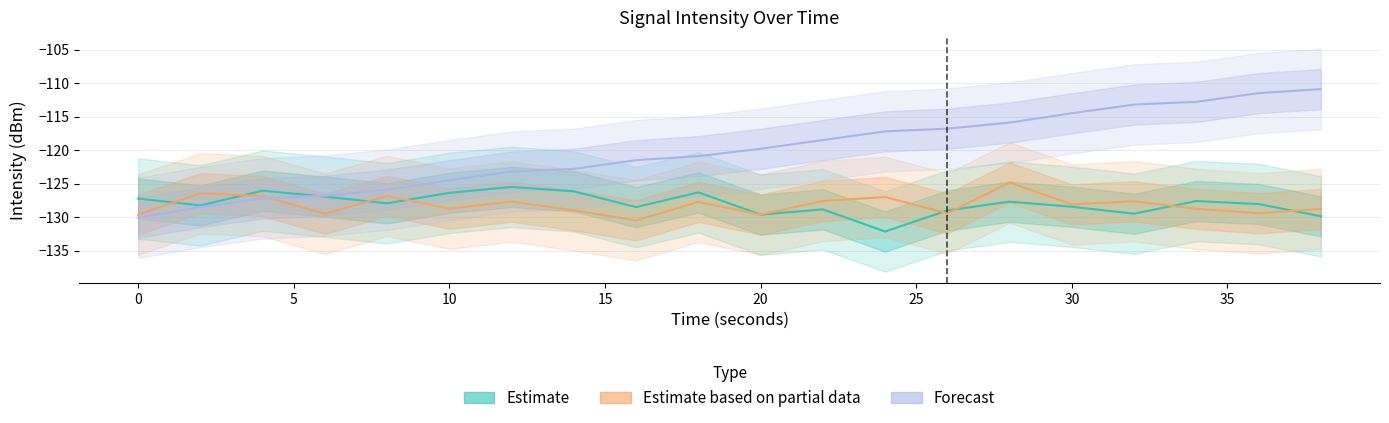

Rank the categories by Estimate value from lowest to highest.

24, 38, 20, 32, 26, 22, 16, 30, 2, 36, 8, 28, 34, 0, 6, 10, 18, 14, 4, 12